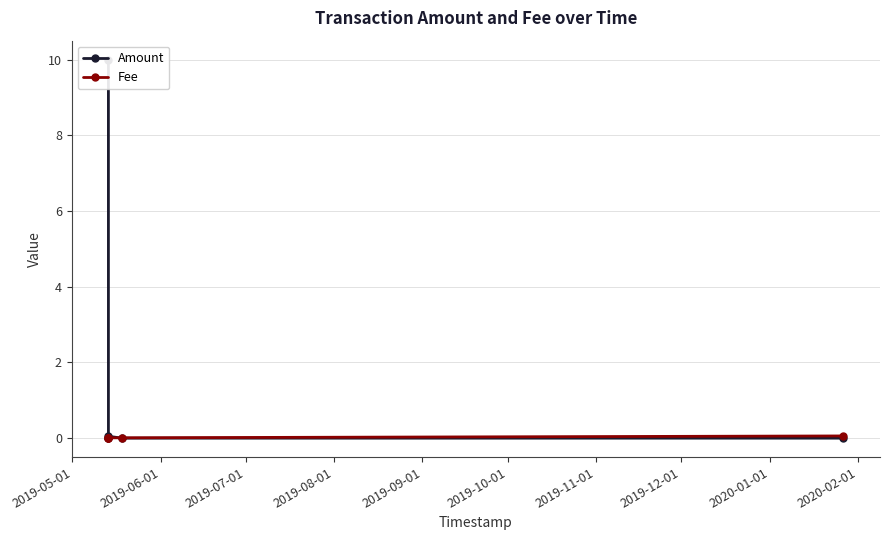

How many values in Amount are above zero?

3